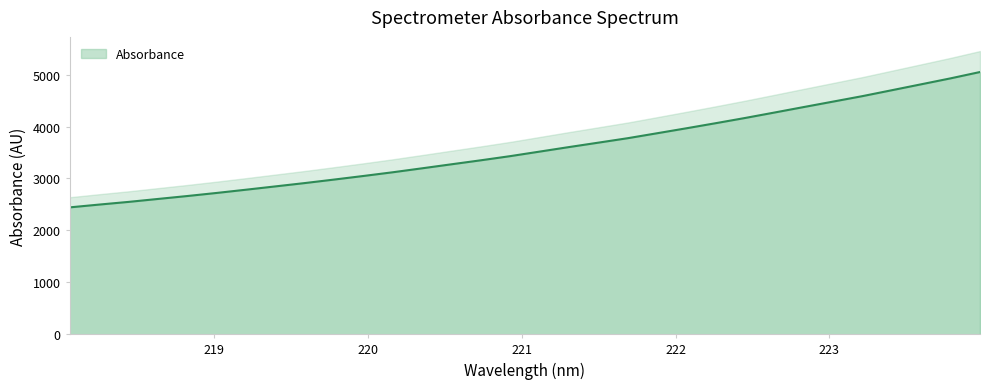

What is the difference between the maximum and minimum values?

2607.7